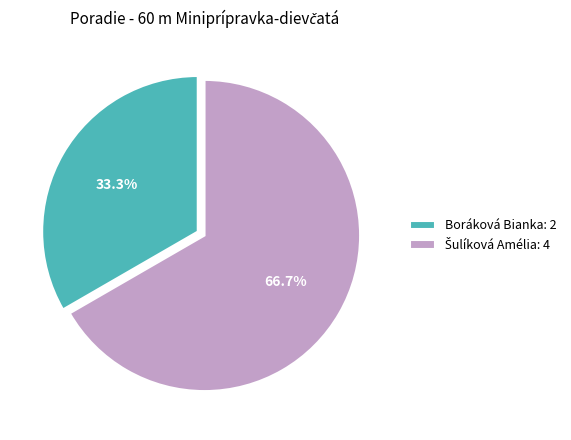

How many slices are in this pie chart?

2